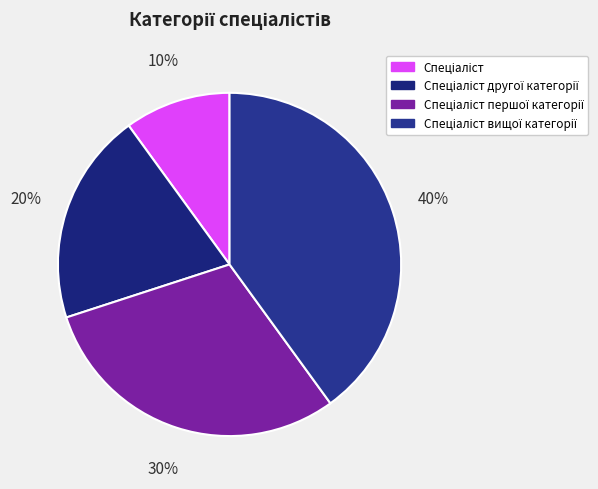

Count the number of slices in the pie.

4